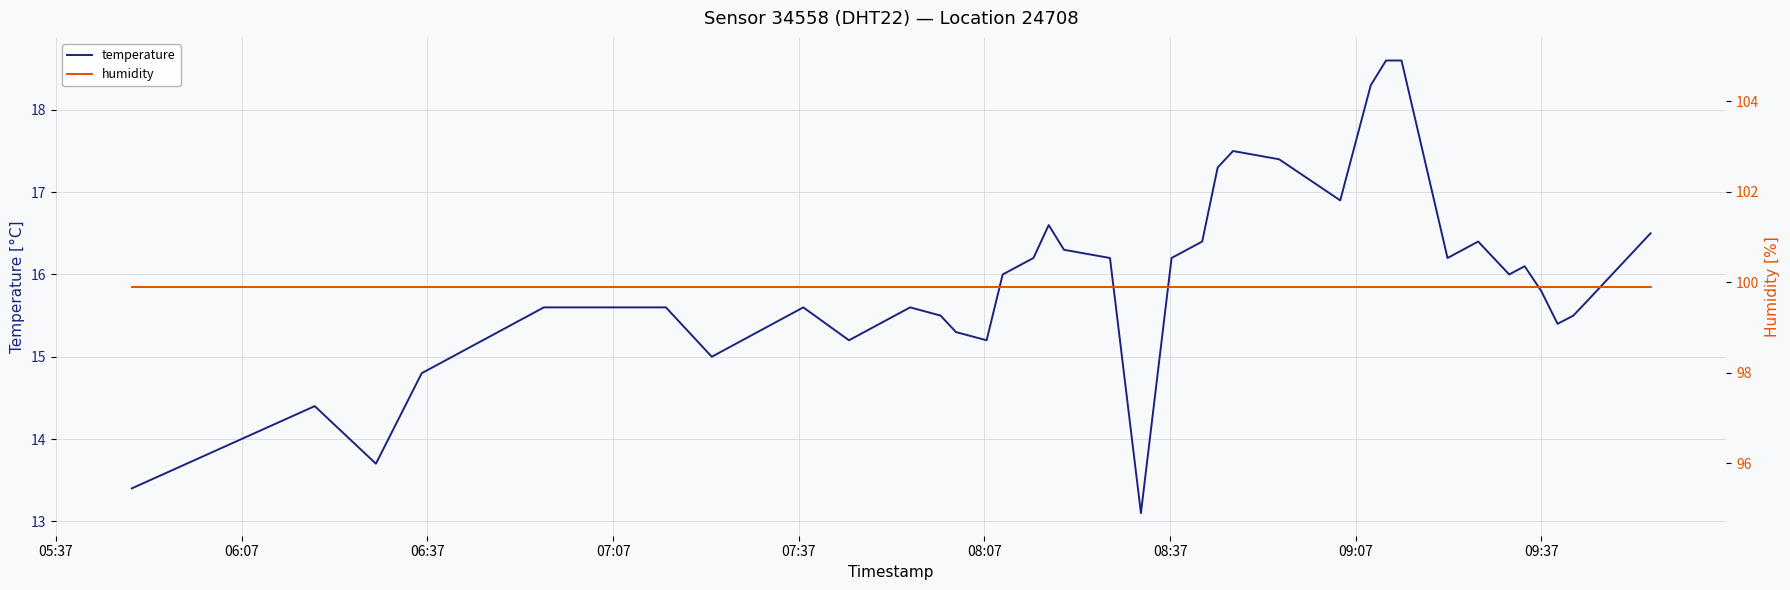

What is the highest value of the temperature series?

18.6